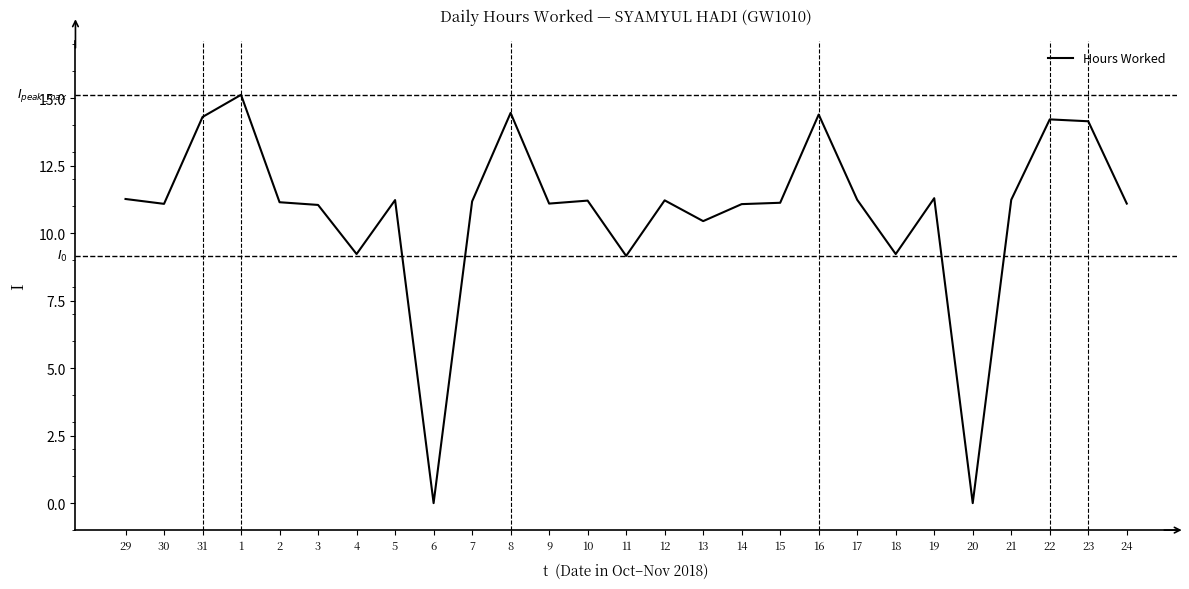

What is the maximum value shown in the chart?

15.1